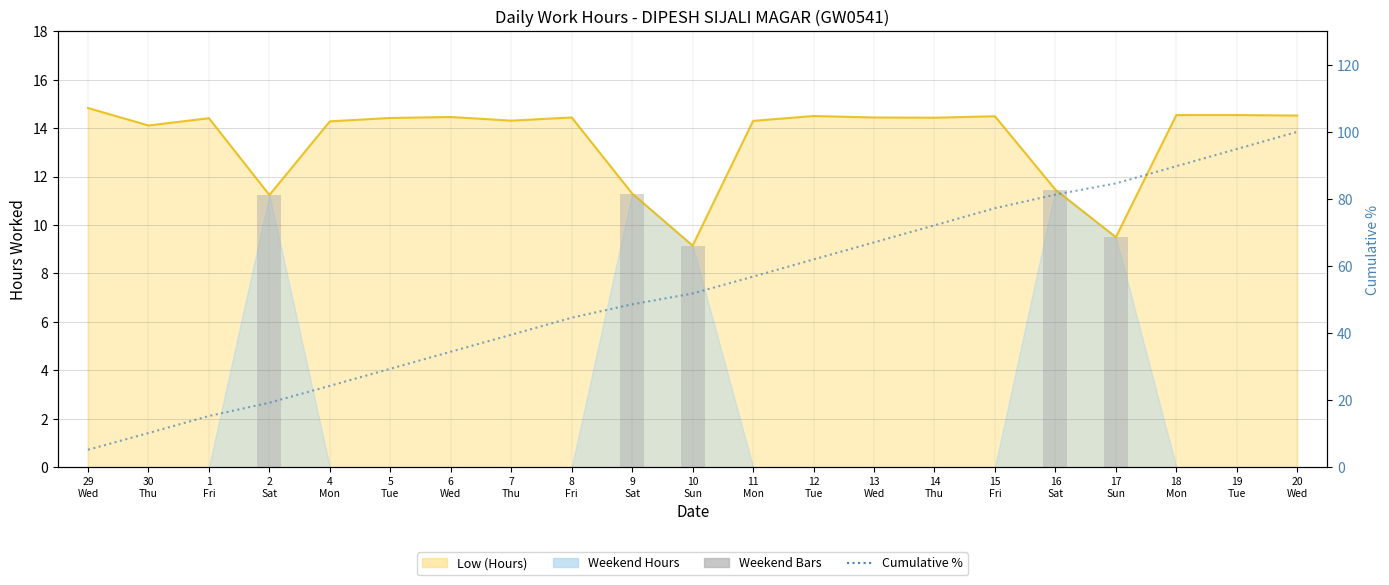

At which label does Weekend Bars reach its peak?

16
Sat